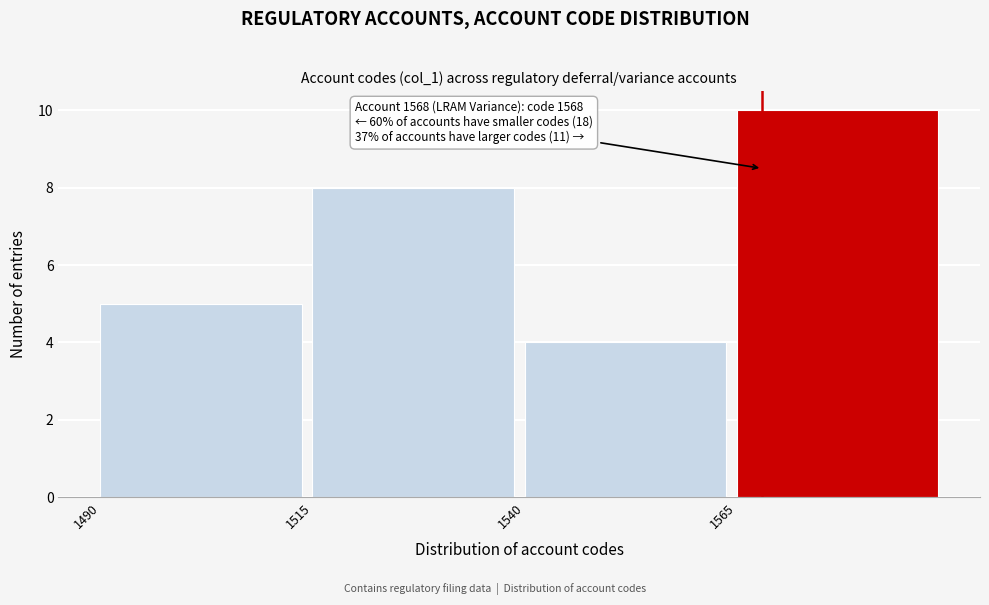

Which range on the x-axis has the tallest bar?

1565 to 1590